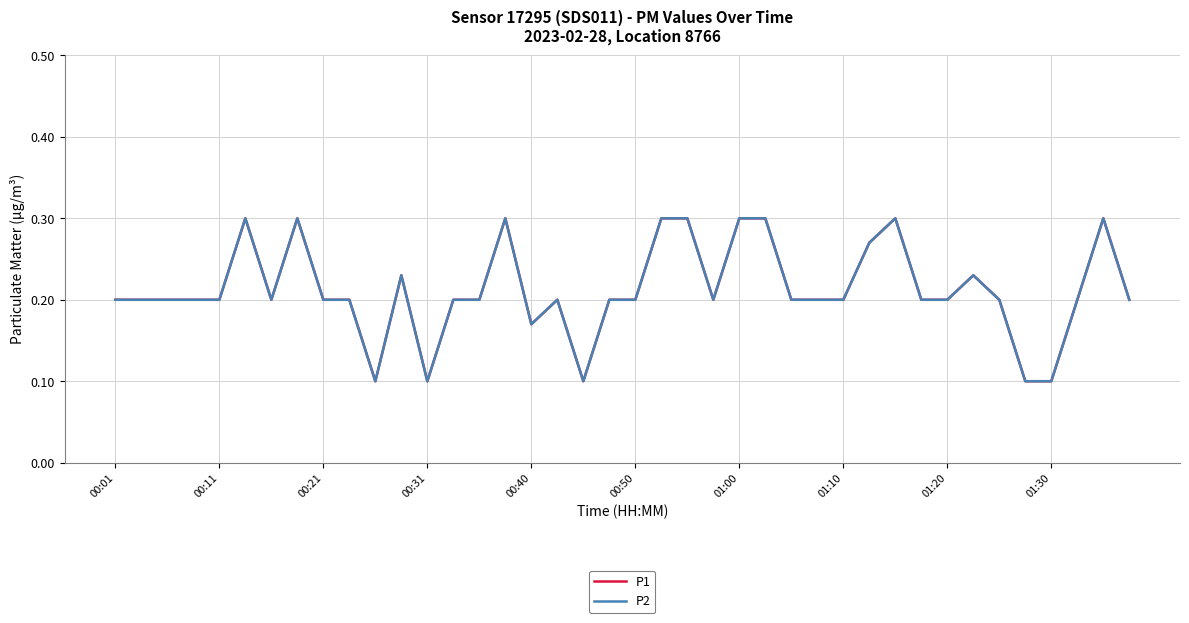

Does the chart display data point markers on the line(s)?

No